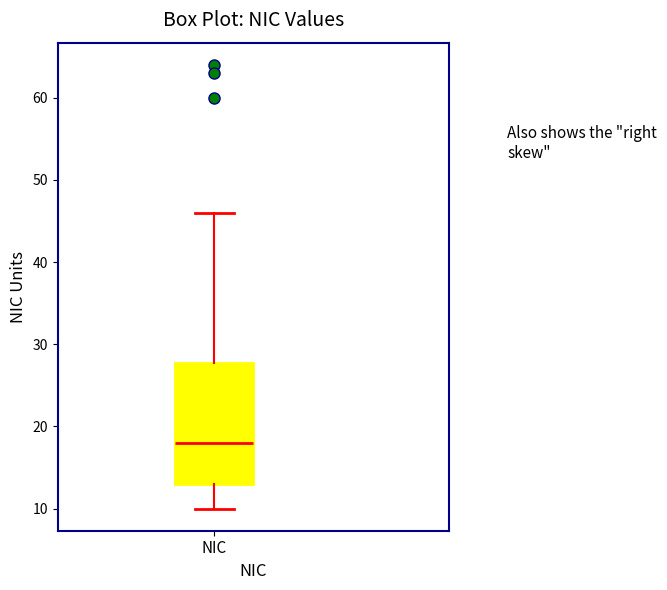

Transcribe this box plot: give where the median line is, the range the box spans, and where the two whiskers end, as read against the y-axis. The values are not printed on the chart, so give them approximately, as read against the axis.

median 18, box 13 to 28, whiskers 10 to 46